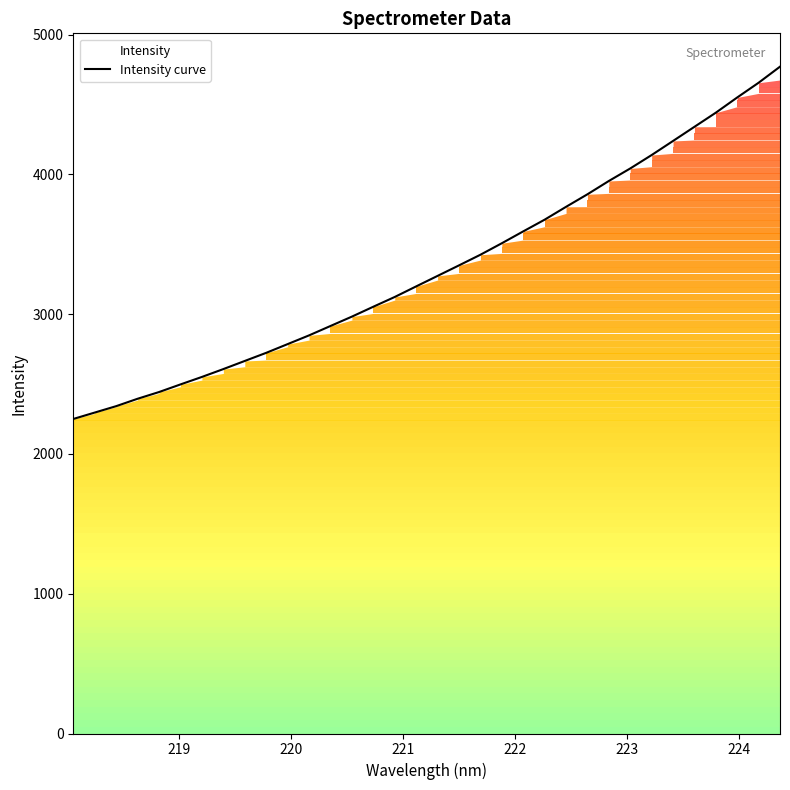

What is the greatest value displayed?

4770.2